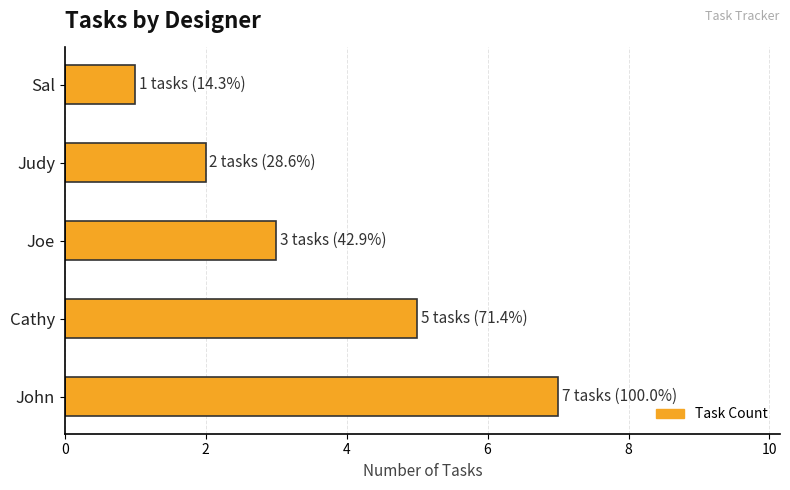

Approximately how many times larger is the value at John compared to Joe?

2.3